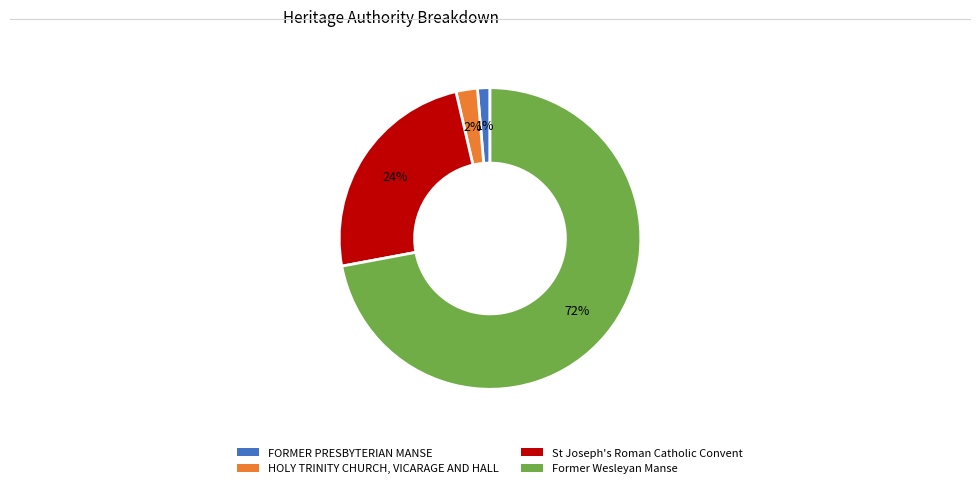

To the nearest percent, what percentage of the pie is St Joseph's Roman Catholic Convent?

24%